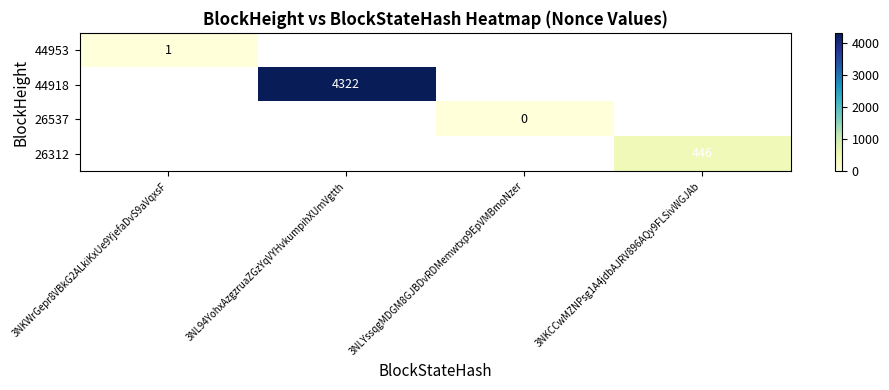

Count the number of categories in the chart.

4